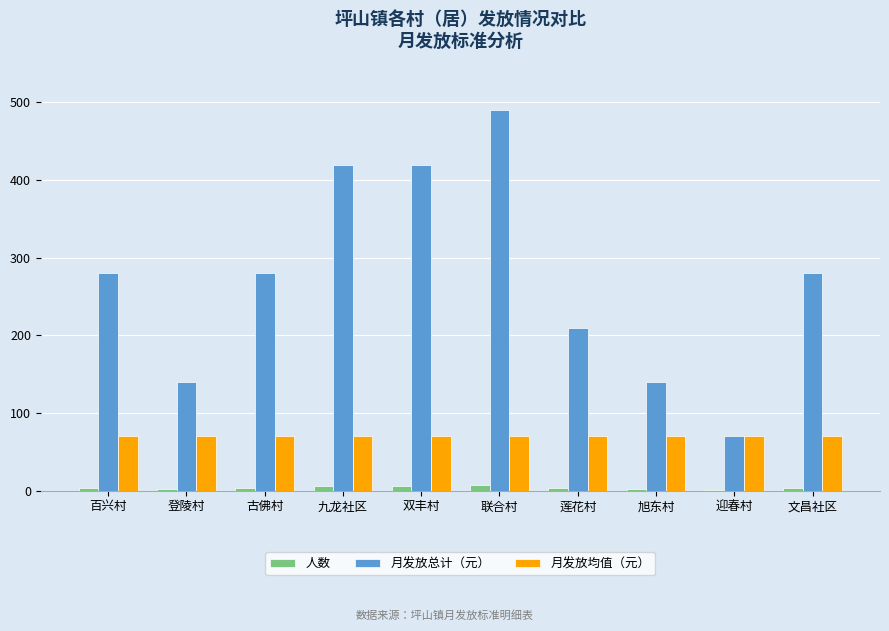

Which series changed the most between 古佛村 and 迎春村?

月发放总计（元）